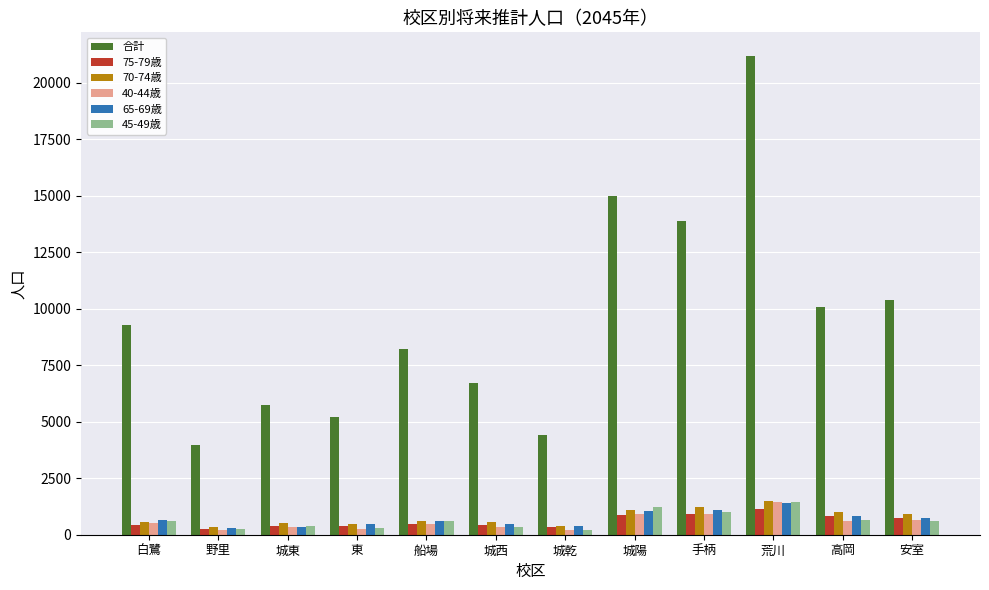

What is the maximum value for 65-69歳?

1413